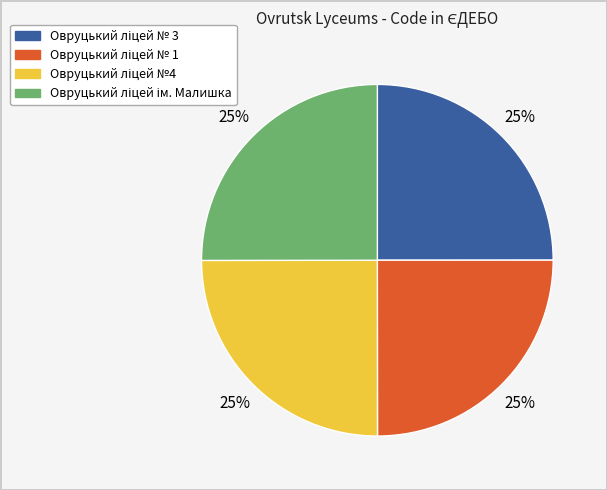

Is there any slice that represents more than half of the pie?

No